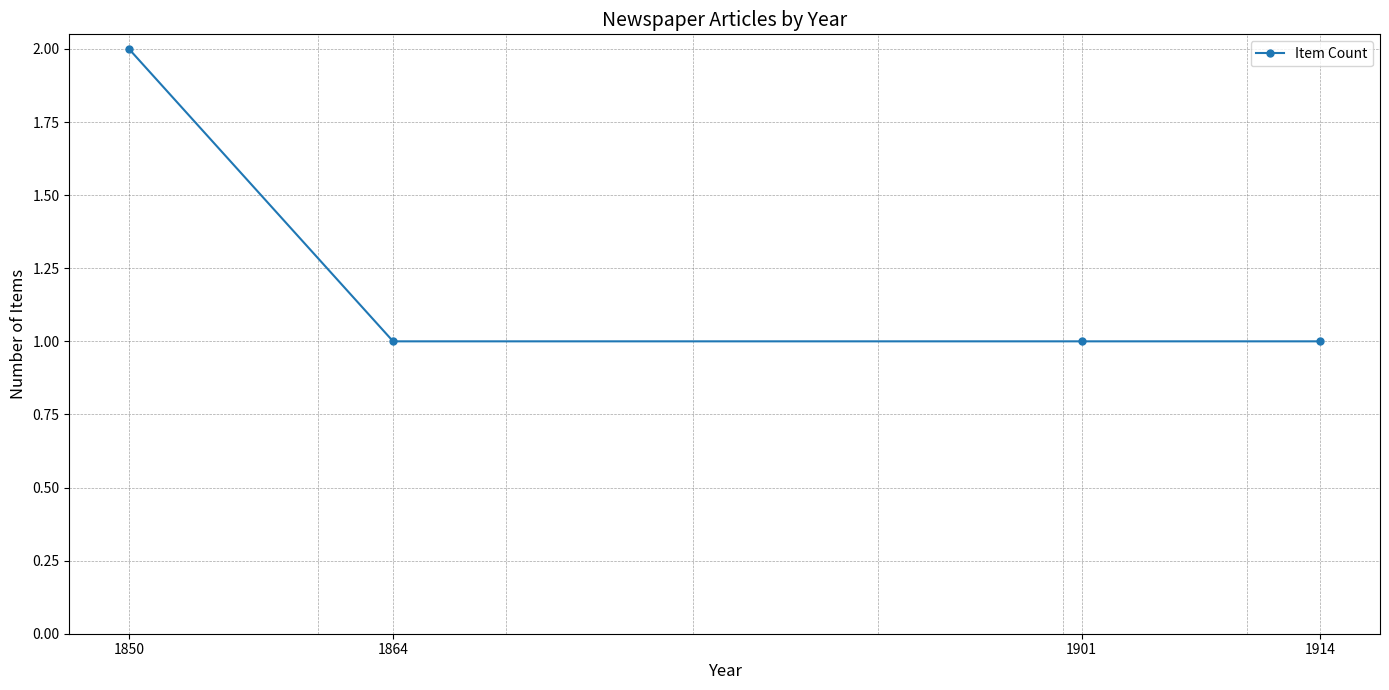

True or false: the data has more than 1 interior local peaks.

False